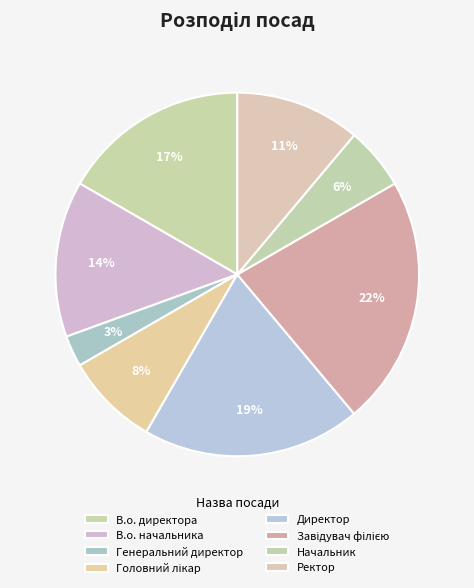

How many segments does this pie chart have?

8